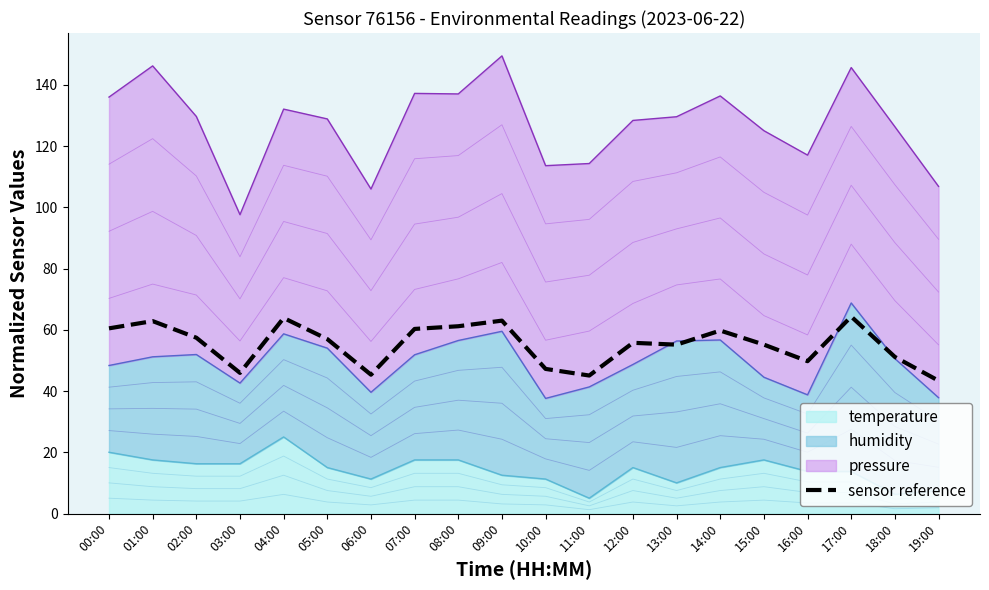

What is the sum of all values?

1103.7